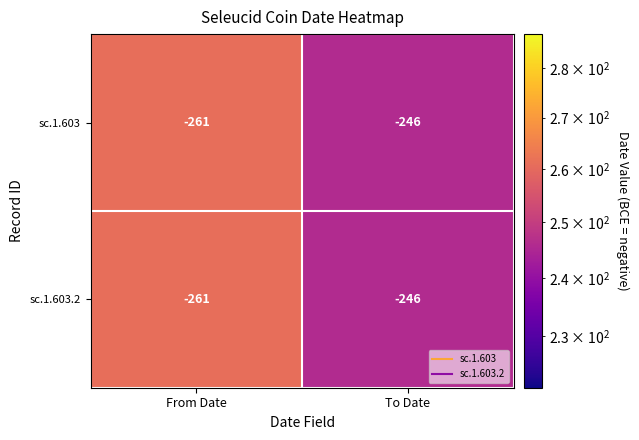

Where is sc.1.603 nearest to the value -253?

To Date